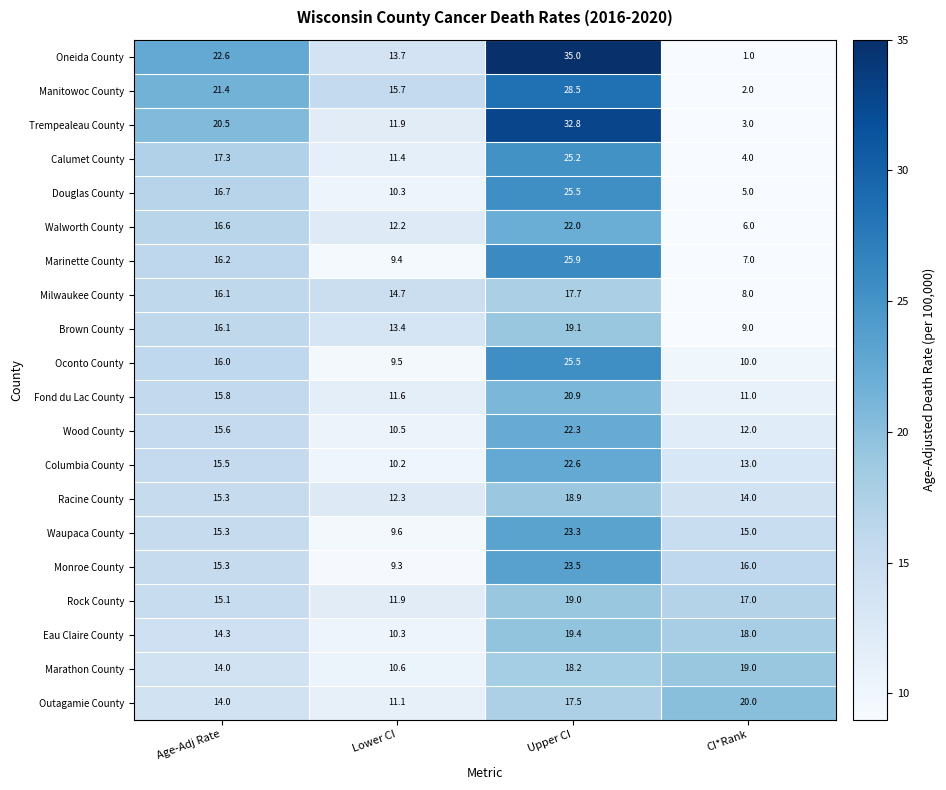

What is the greatest value displayed?

35.0